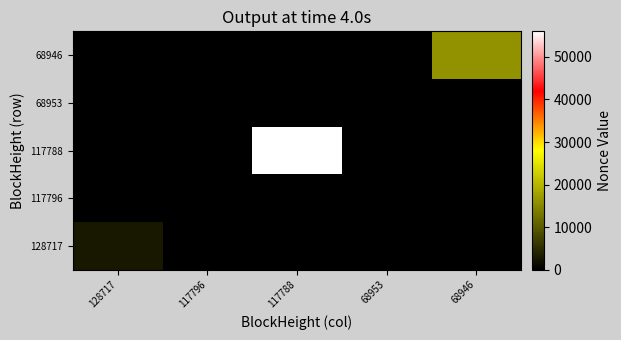

List the series in order of their peak value, lowest first.

68953, 117796, 128717, 68946, 117788